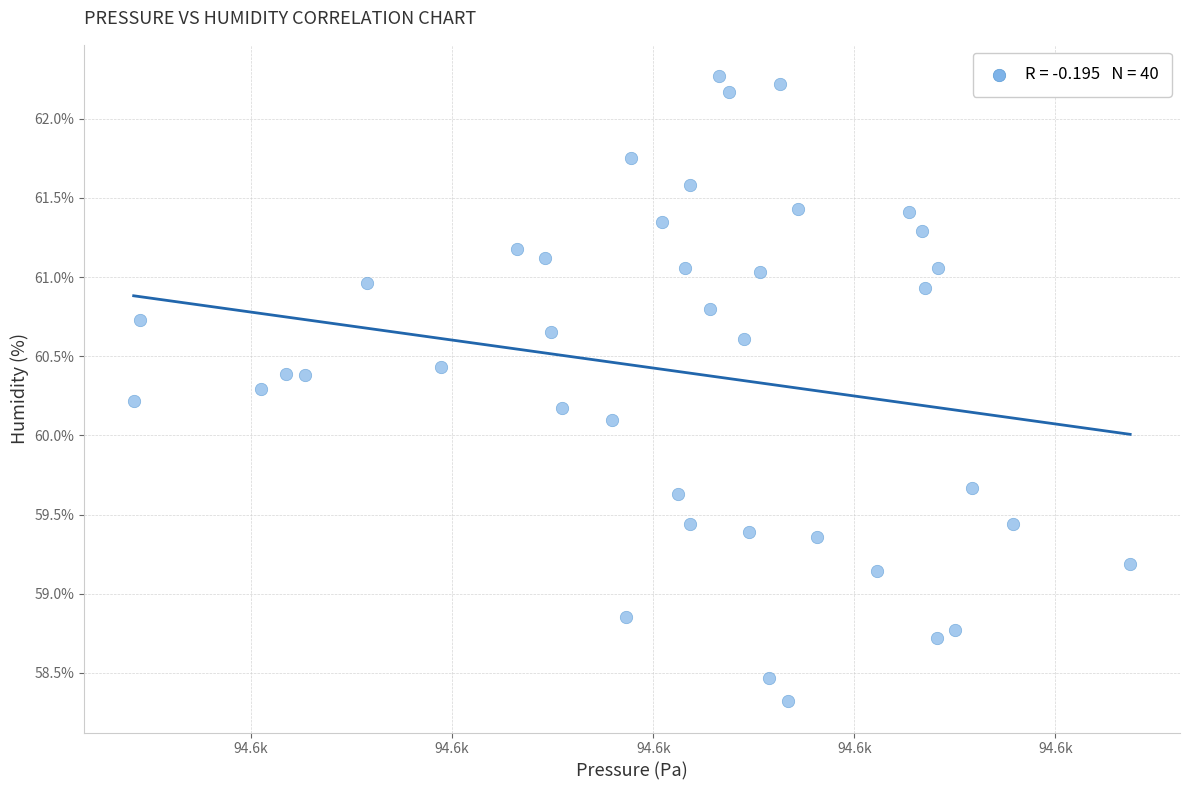

What Y value in the scatter plot is closest to 60?

60.1